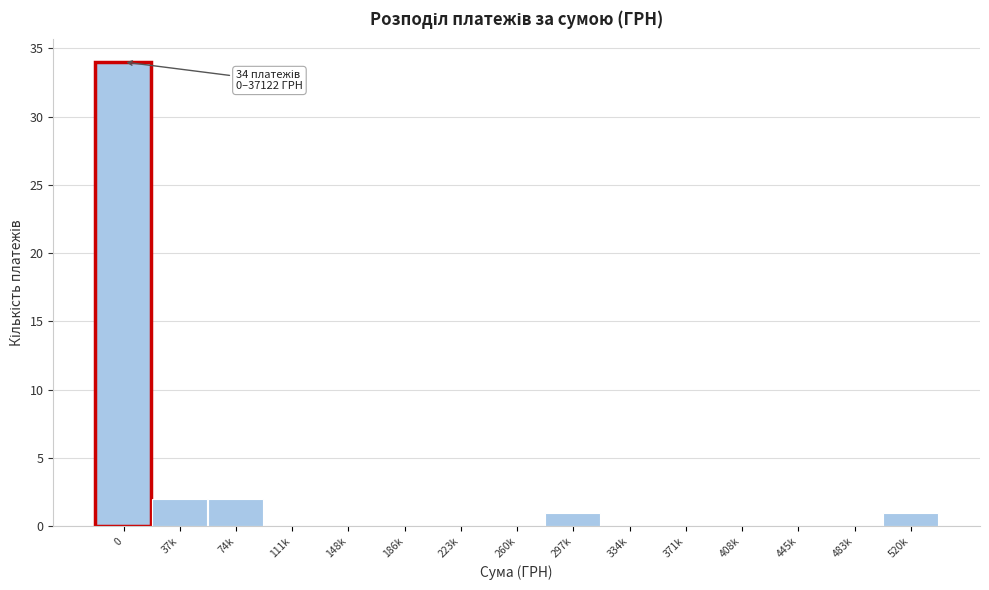

Reading right to left, list all the values displayed in this chart.

520k=1	483k=0	445k=0	408k=0	371k=0	334k=0	297k=1	260k=0	223k=0	186k=0	148k=0	111k=0	74k=2	37k=2	0=34